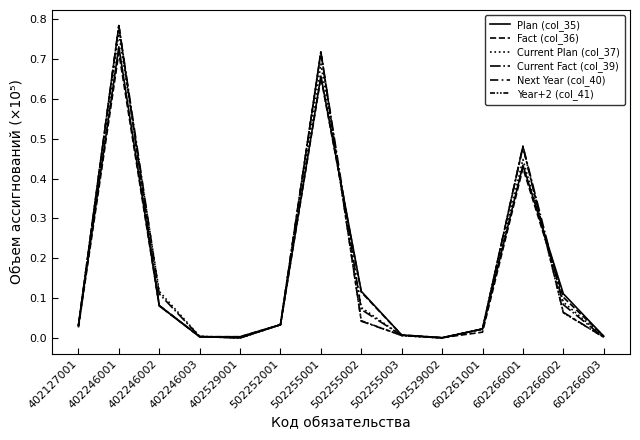

How many lines are shown in the chart?

6